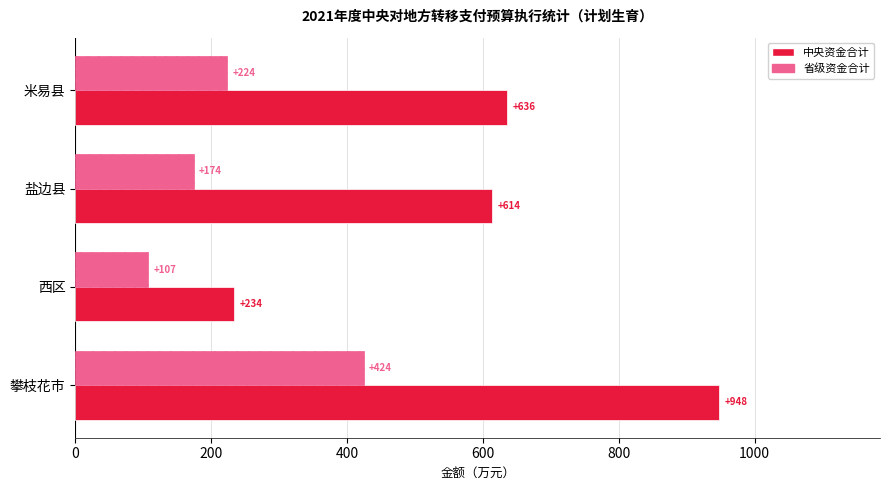

List the labels in order of 省级资金合计 value, smallest first.

西区, 盐边县, 米易县, 攀枝花市